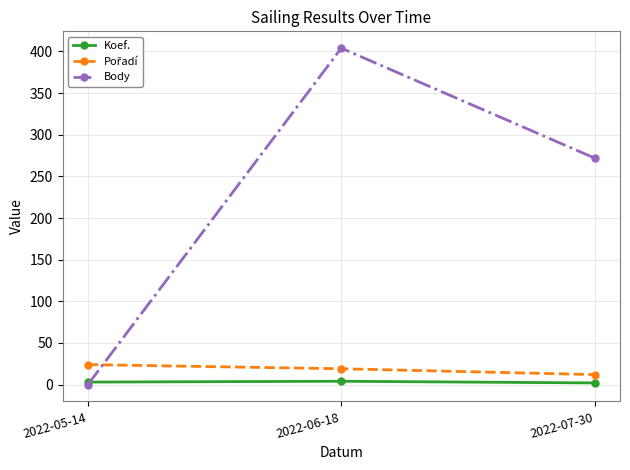

How many distinct data groups are displayed?

3